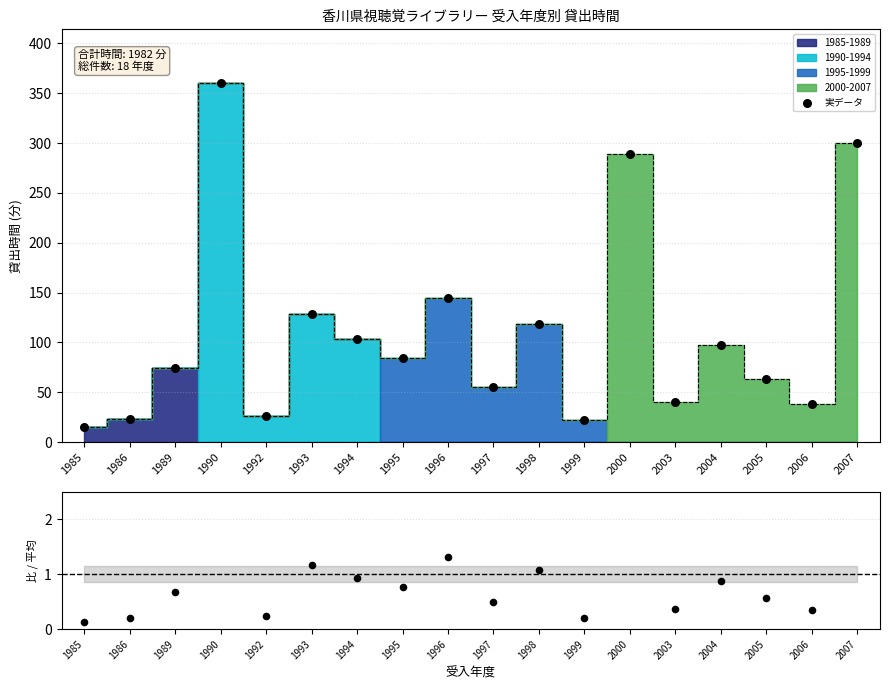

Which has a higher value, 2007 or 1992?

2007